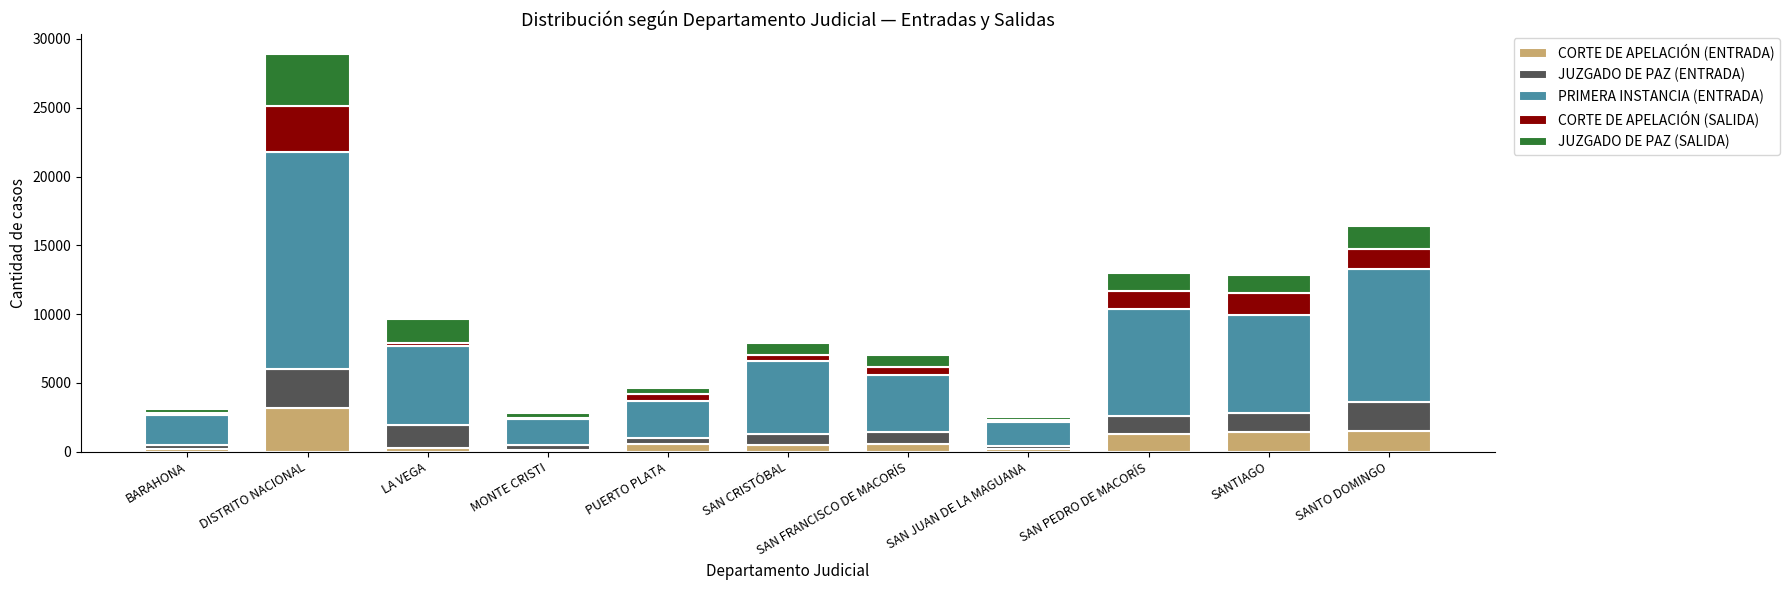

What is the total value across all series at SAN FRANCISCO DE MACORÍS?

7044